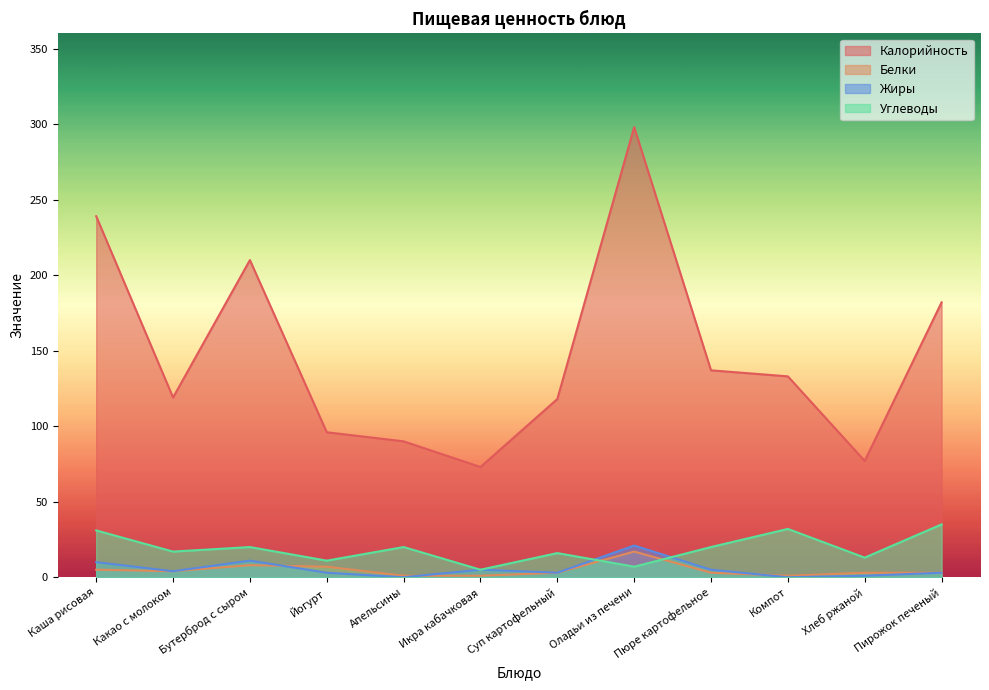

How many values in Жиры are above zero?

10